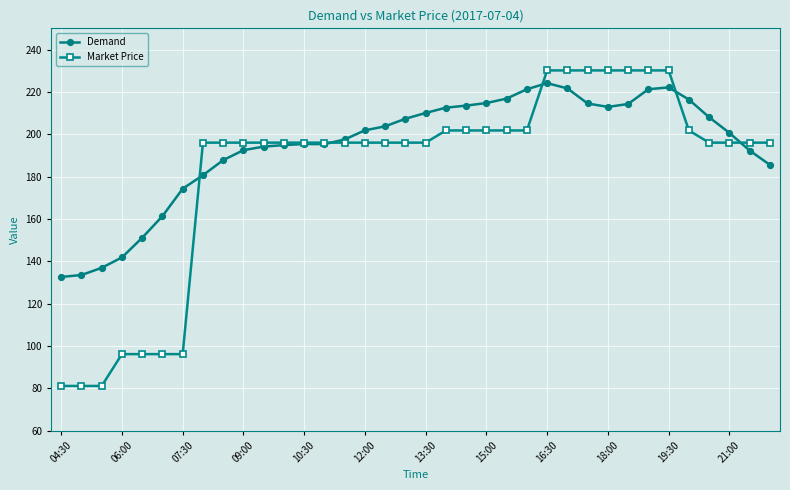

List the series in order of their overall mean, lowest first.

Market Price, Demand